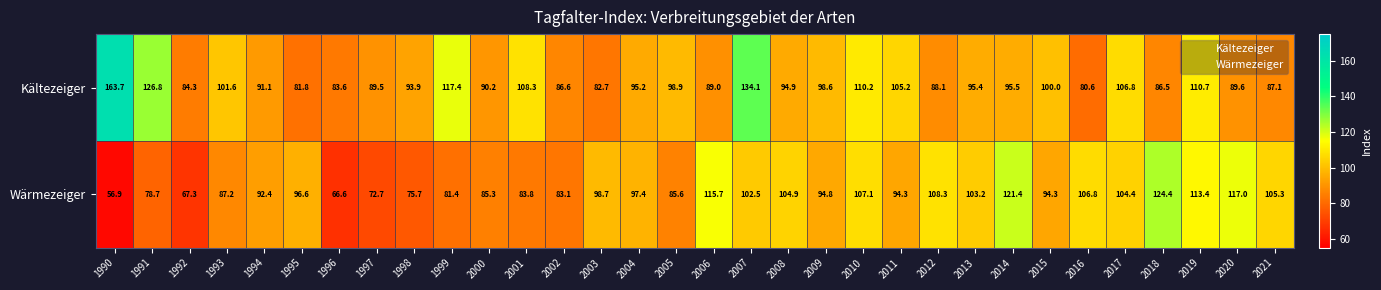

What is the total value across all series at 2015?

194.3